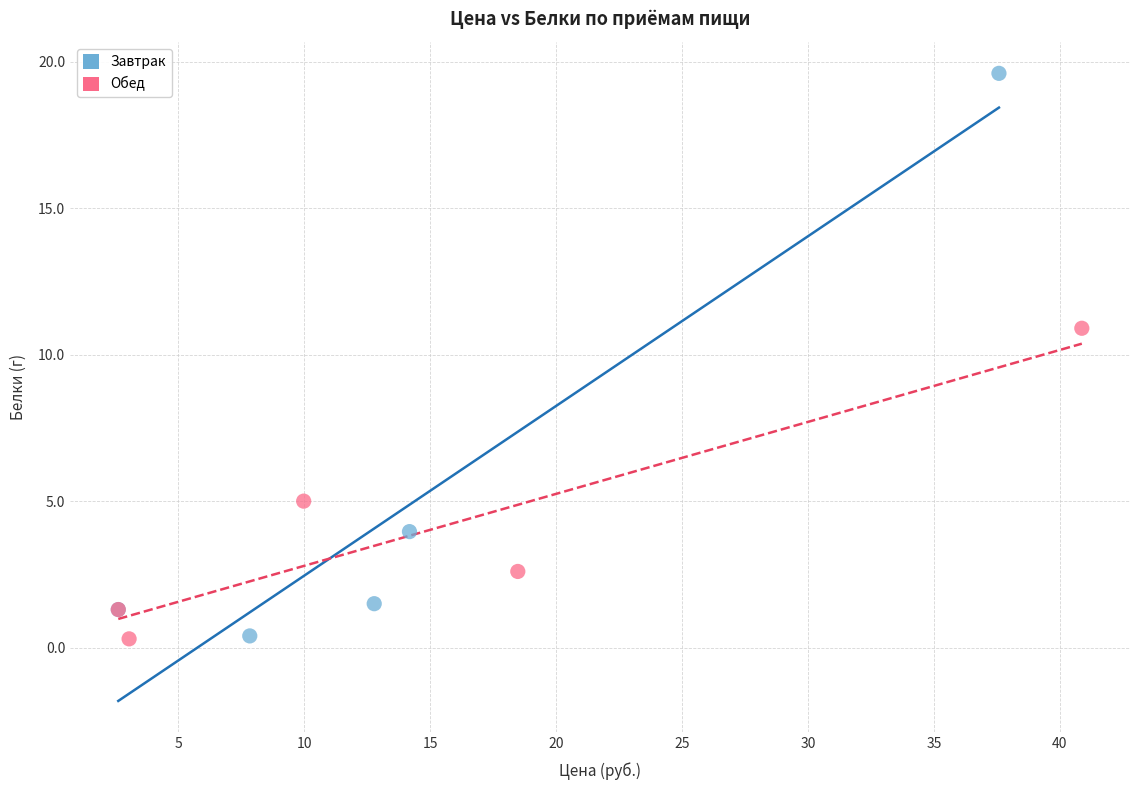

Which series has the largest Y range (max minus min)?

Завтрак